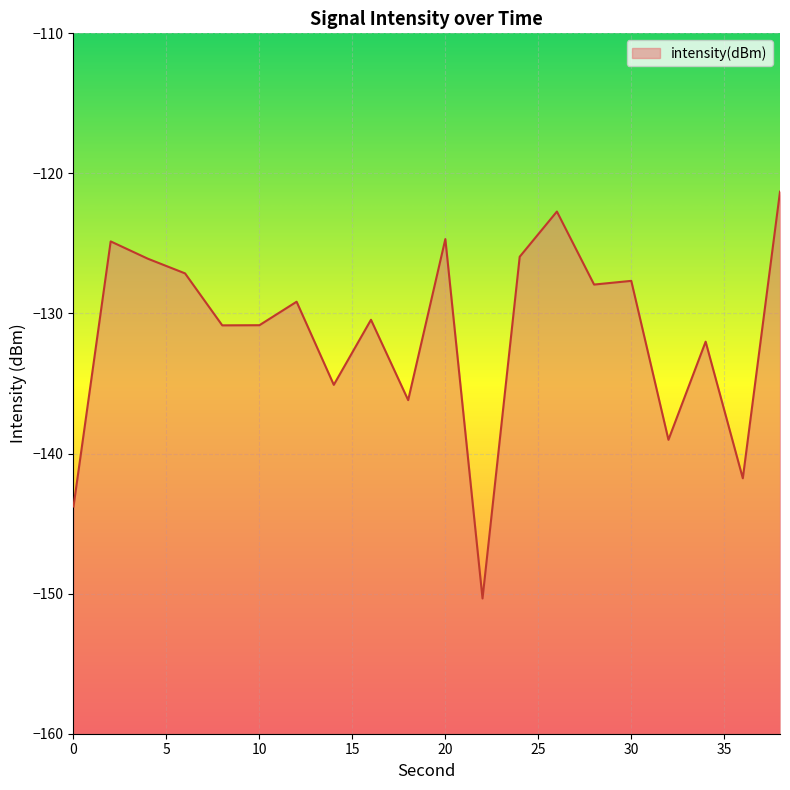

How many lines are shown in the chart?

1